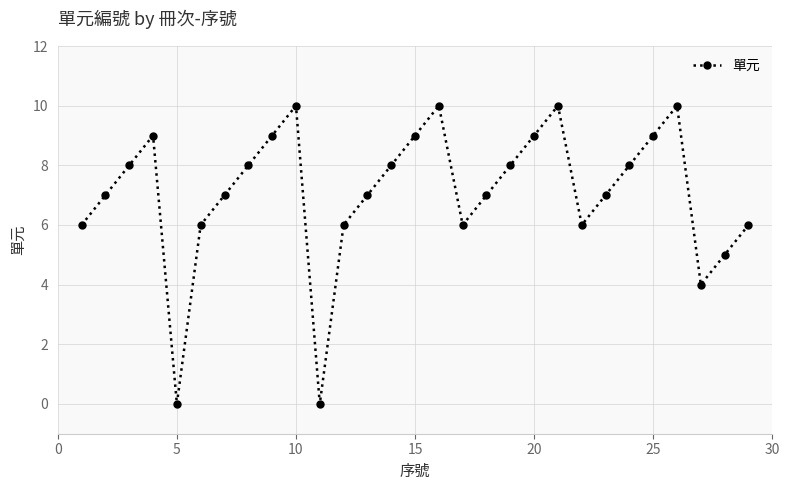

Reading left to right, what are all the values shown in this chart?

6	7	8	9	0	6	7	8	9	10	0	6	7	8	9	10	6	7	8	9	10	6	7	8	9	10	4	5	6